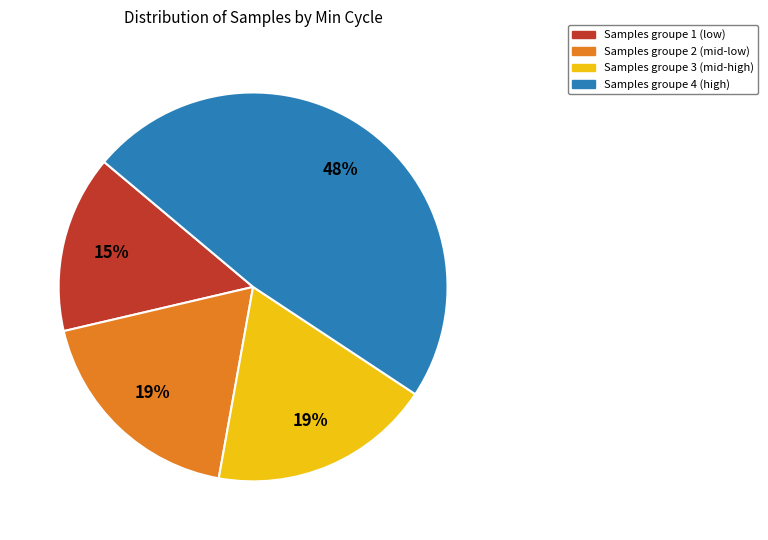

Is the sum of Samples groupe 4 (high) and Samples groupe 3 (mid-high) greater than half?

Yes